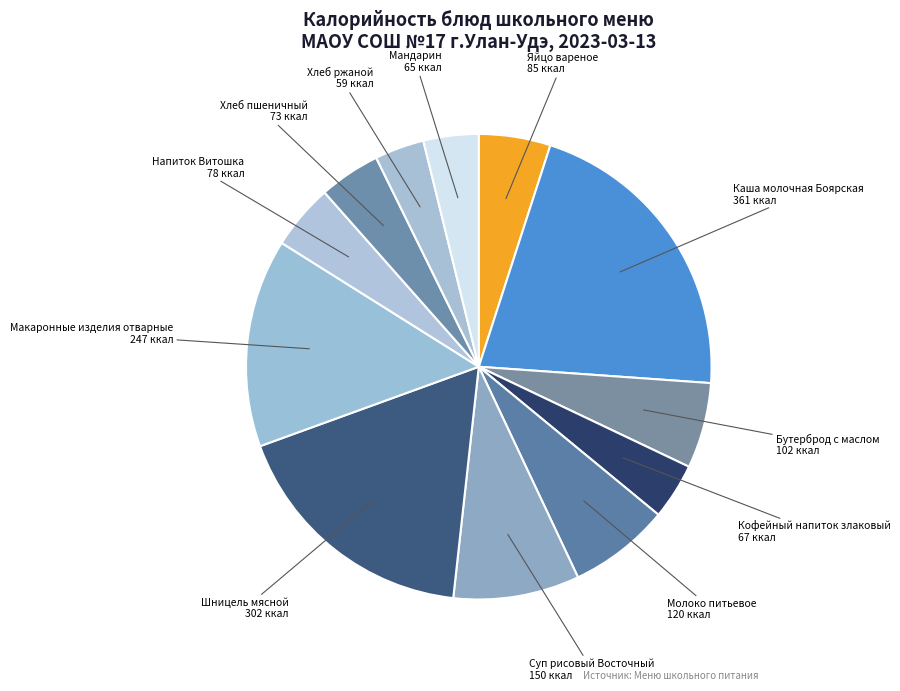

How many slices are in this pie chart?

12